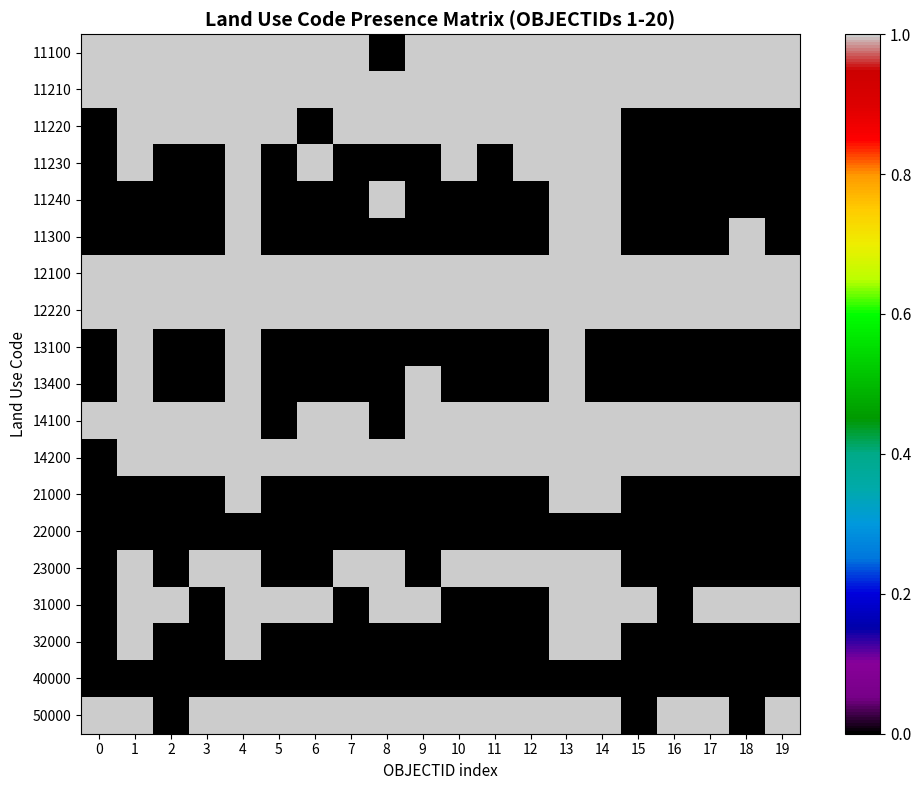

Reading left to right, extract all data points from this chart.

11100: 0=1	1=1	2=1	3=1	4=1	5=1	6=1	7=1	8=0	9=1	10=1	11=1	12=1	13=1	14=1	15=1	16=1	17=1	18=1	19=1
11210: 0=1	1=1	2=1	3=1	4=1	5=1	6=1	7=1	8=1	9=1	10=1	11=1	12=1	13=1	14=1	15=1	16=1	17=1	18=1	19=1
11220: 0=0	1=1	2=1	3=1	4=1	5=1	6=0	7=1	8=1	9=1	10=1	11=1	12=1	13=1	14=1	15=0	16=0	17=0	18=0	19=0
11230: 0=0	1=1	2=0	3=0	4=1	5=0	6=1	7=0	8=0	9=0	10=1	11=0	12=1	13=1	14=1	15=0	16=0	17=0	18=0	19=0
11240: 0=0	1=0	2=0	3=0	4=1	5=0	6=0	7=0	8=1	9=0	10=0	11=0	12=0	13=1	14=1	15=0	16=0	17=0	18=0	19=0
11300: 0=0	1=0	2=0	3=0	4=1	5=0	6=0	7=0	8=0	9=0	10=0	11=0	12=0	13=1	14=1	15=0	16=0	17=0	18=1	19=0
12100: 0=1	1=1	2=1	3=1	4=1	5=1	6=1	7=1	8=1	9=1	10=1	11=1	12=1	13=1	14=1	15=1	16=1	17=1	18=1	19=1
12220: 0=1	1=1	2=1	3=1	4=1	5=1	6=1	7=1	8=1	9=1	10=1	11=1	12=1	13=1	14=1	15=1	16=1	17=1	18=1	19=1
13100: 0=0	1=1	2=0	3=0	4=1	5=0	6=0	7=0	8=0	9=0	10=0	11=0	12=0	13=1	14=0	15=0	16=0	17=0	18=0	19=0
13400: 0=0	1=1	2=0	3=0	4=1	5=0	6=0	7=0	8=0	9=1	10=0	11=0	12=0	13=1	14=0	15=0	16=0	17=0	18=0	19=0
14100: 0=1	1=1	2=1	3=1	4=1	5=0	6=1	7=1	8=0	9=1	10=1	11=1	12=1	13=1	14=1	15=1	16=1	17=1	18=1	19=1
14200: 0=0	1=1	2=1	3=1	4=1	5=1	6=1	7=1	8=1	9=1	10=1	11=1	12=1	13=1	14=1	15=1	16=1	17=1	18=1	19=1
21000: 0=0	1=0	2=0	3=0	4=1	5=0	6=0	7=0	8=0	9=0	10=0	11=0	12=0	13=1	14=1	15=0	16=0	17=0	18=0	19=0
22000: 0=0	1=0	2=0	3=0	4=0	5=0	6=0	7=0	8=0	9=0	10=0	11=0	12=0	13=0	14=0	15=0	16=0	17=0	18=0	19=0
23000: 0=0	1=1	2=0	3=1	4=1	5=0	6=0	7=1	8=1	9=0	10=1	11=1	12=1	13=1	14=1	15=0	16=0	17=0	18=0	19=0
31000: 0=0	1=1	2=1	3=0	4=1	5=1	6=1	7=0	8=1	9=1	10=0	11=0	12=0	13=1	14=1	15=1	16=0	17=1	18=1	19=1
32000: 0=0	1=1	2=0	3=0	4=1	5=0	6=0	7=0	8=0	9=0	10=0	11=0	12=0	13=1	14=1	15=0	16=0	17=0	18=0	19=0
40000: 0=0	1=0	2=0	3=0	4=0	5=0	6=0	7=0	8=0	9=0	10=0	11=0	12=0	13=0	14=0	15=0	16=0	17=0	18=0	19=0
50000: 0=1	1=1	2=0	3=1	4=1	5=1	6=1	7=1	8=1	9=1	10=1	11=1	12=1	13=1	14=1	15=0	16=1	17=1	18=0	19=1